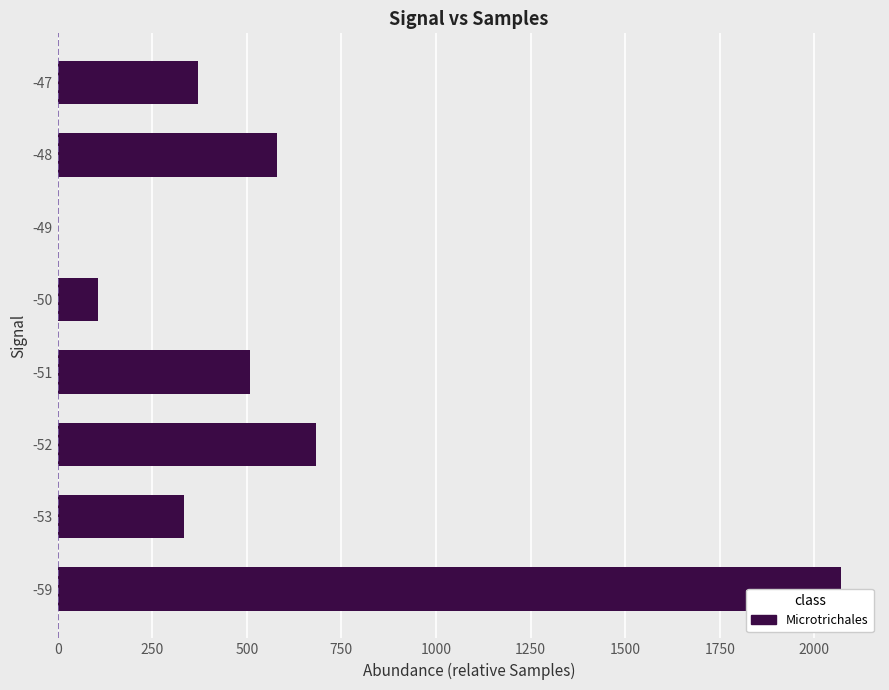

What is the value of the 2nd bar from the left?

333